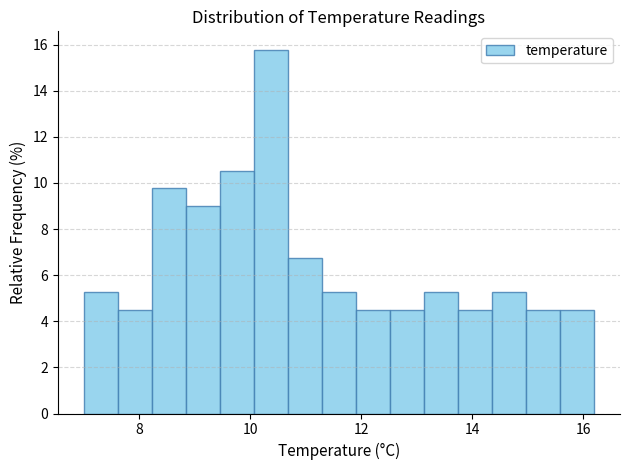

Around what value on the x-axis is the tallest bar? Give the approximate position of its centre, as read against the axis.

10.4